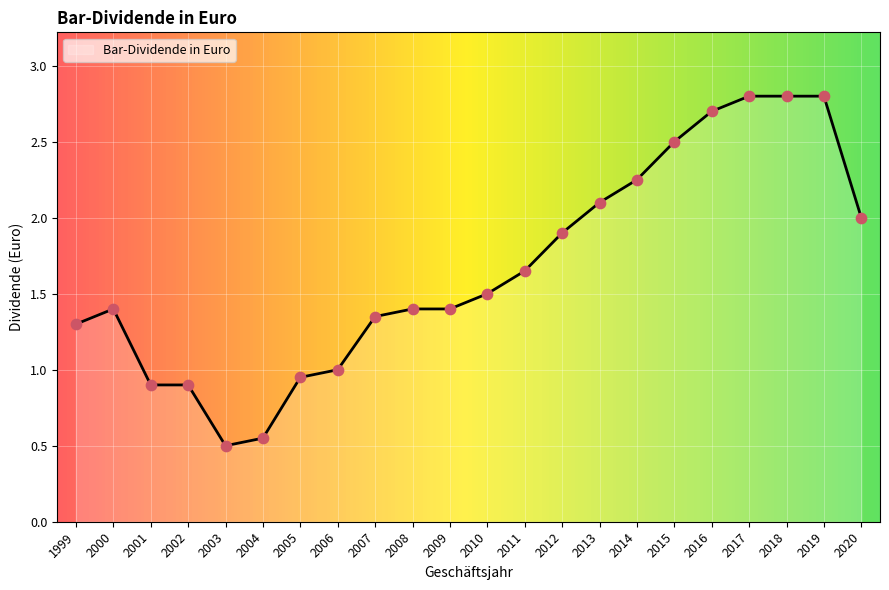

Which has a higher value, 2011 or 2010?

2011